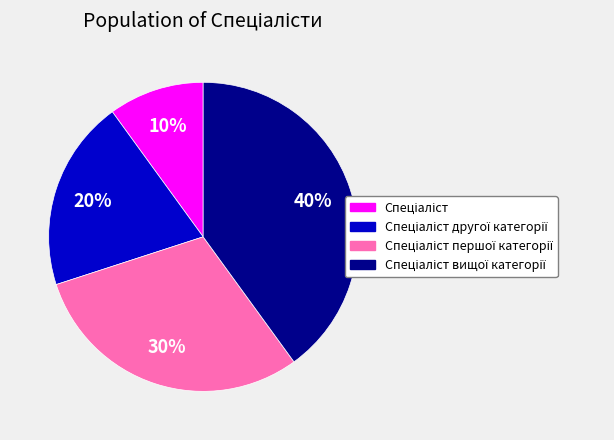

Is there a majority slice in this chart?

No